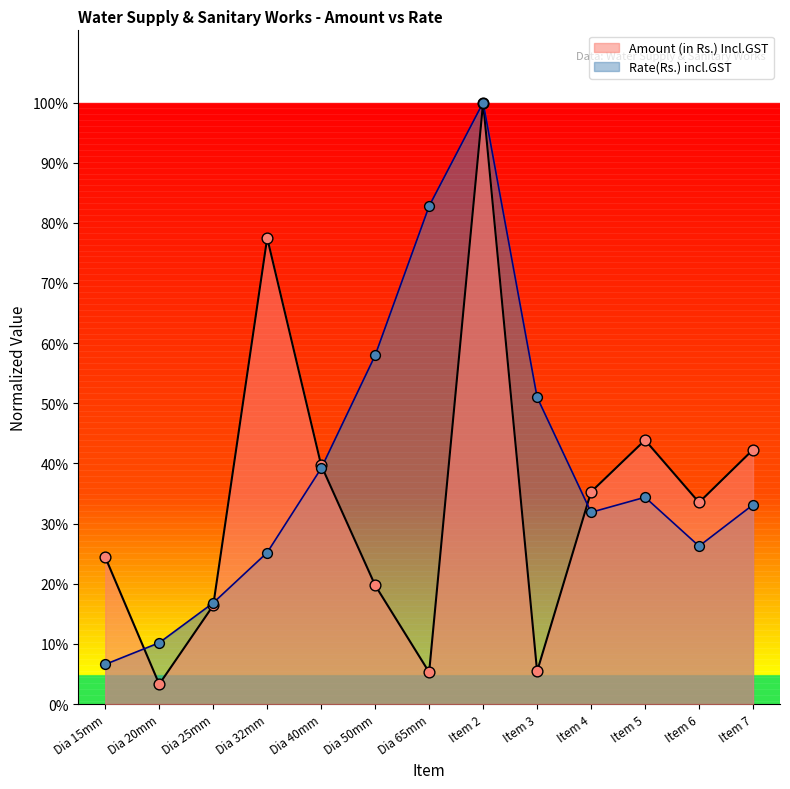

At which category is the sum across all series the highest?

Item 2